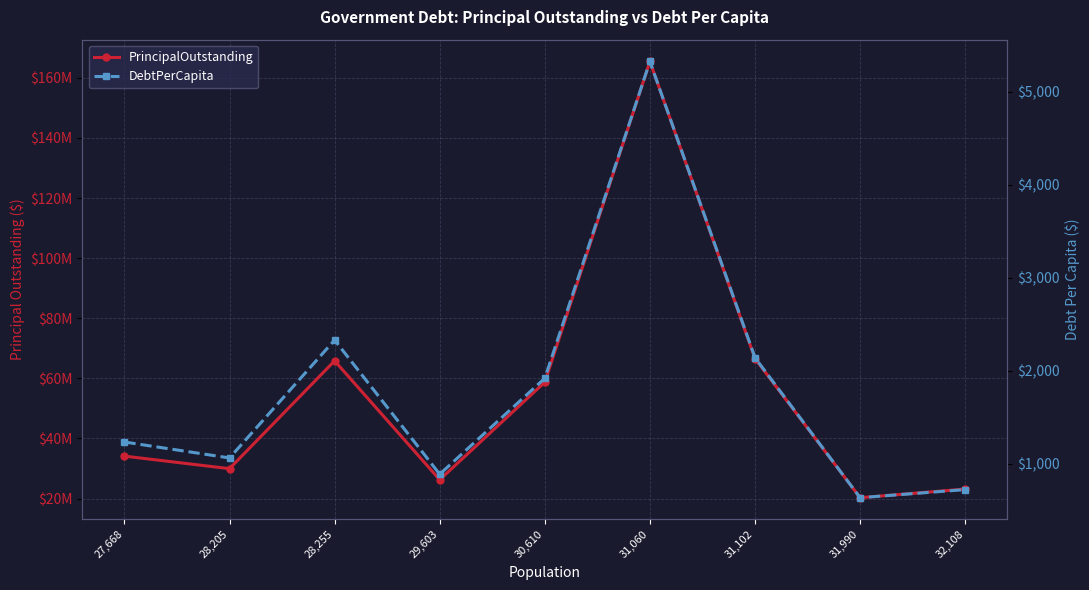

What are all the series names shown in the legend?

PrincipalOutstanding, DebtPerCapita